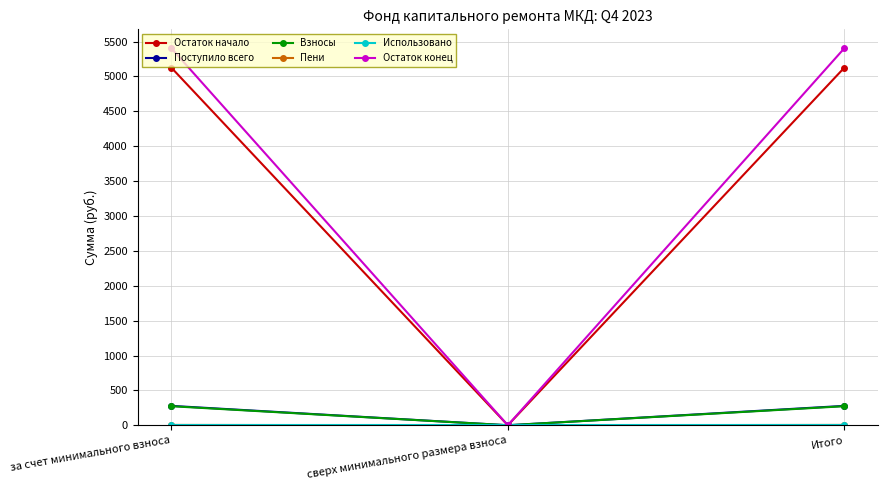

The Взносы series shows 445.0 at за счет минимального взноса. True or false?

False